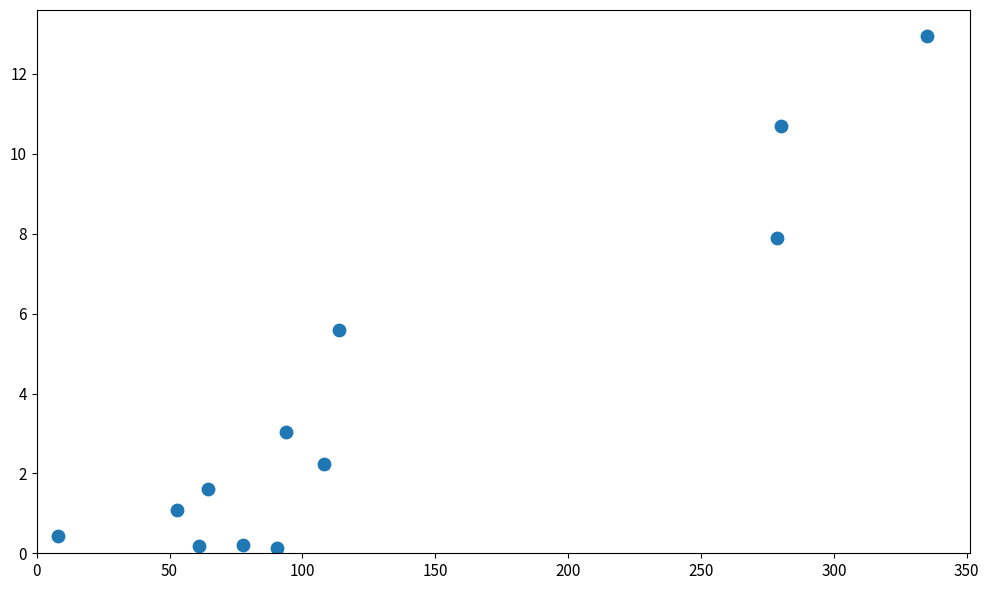

What is the range of Y values (max minus min)?

12.8